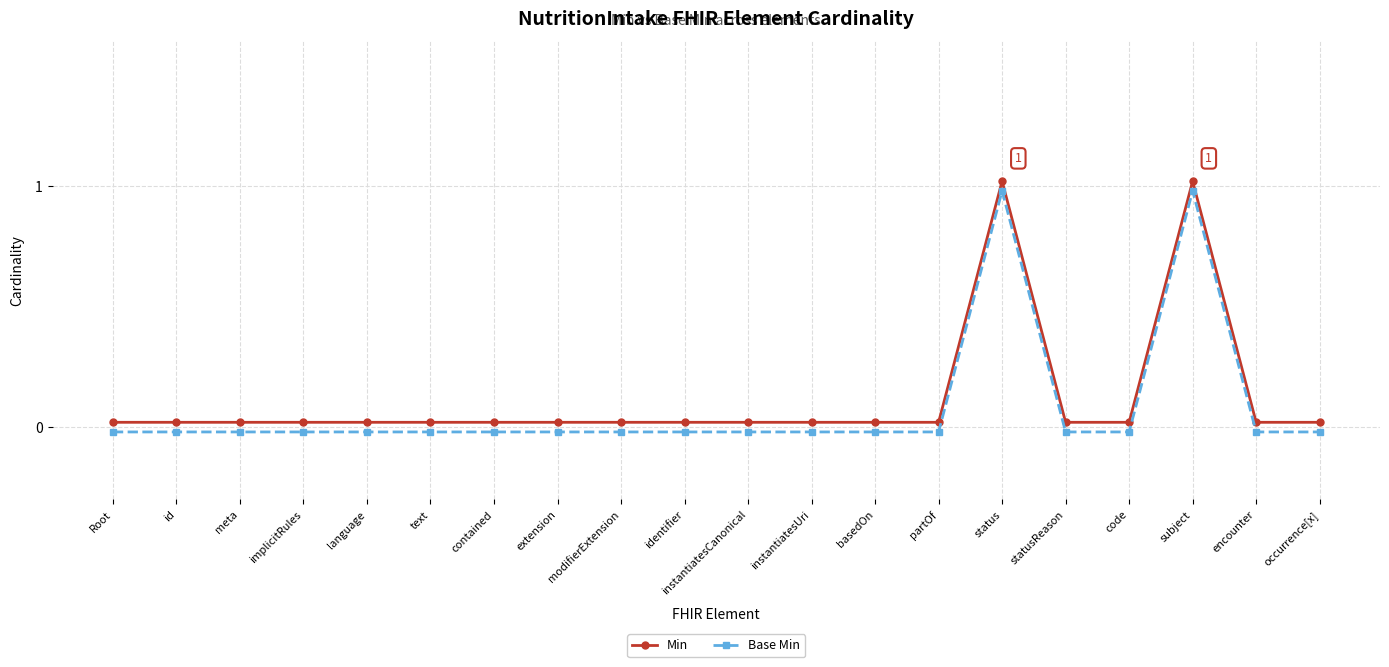

Reading left to right, list all the values displayed in this chart.

Min: Root=0.0	id=0.0	meta=0.0	implicitRules=0.0	language=0.0	text=0.0	contained=0.0	extension=0.0	modifierExtension=0.0	identifier=0.0	instantiatesCanonical=0.0	instantiatesUri=0.0	basedOn=0.0	partOf=0.0	status=1.0	statusReason=0.0	code=0.0	subject=1.0	encounter=0.0	occurrence[x]=0.0
Base Min: Root=-0.0	id=-0.0	meta=-0.0	implicitRules=-0.0	language=-0.0	text=-0.0	contained=-0.0	extension=-0.0	modifierExtension=-0.0	identifier=-0.0	instantiatesCanonical=-0.0	instantiatesUri=-0.0	basedOn=-0.0	partOf=-0.0	status=1.0	statusReason=-0.0	code=-0.0	subject=1.0	encounter=-0.0	occurrence[x]=-0.0